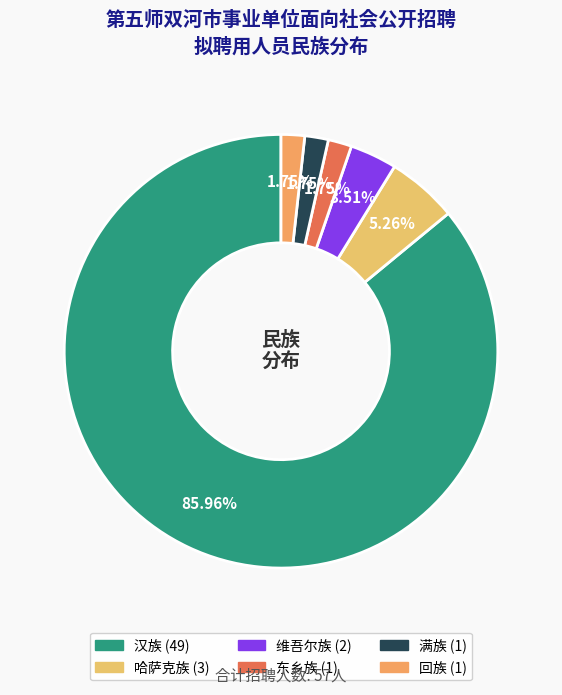

How much of the chart is everything except 汉族?

14.0%